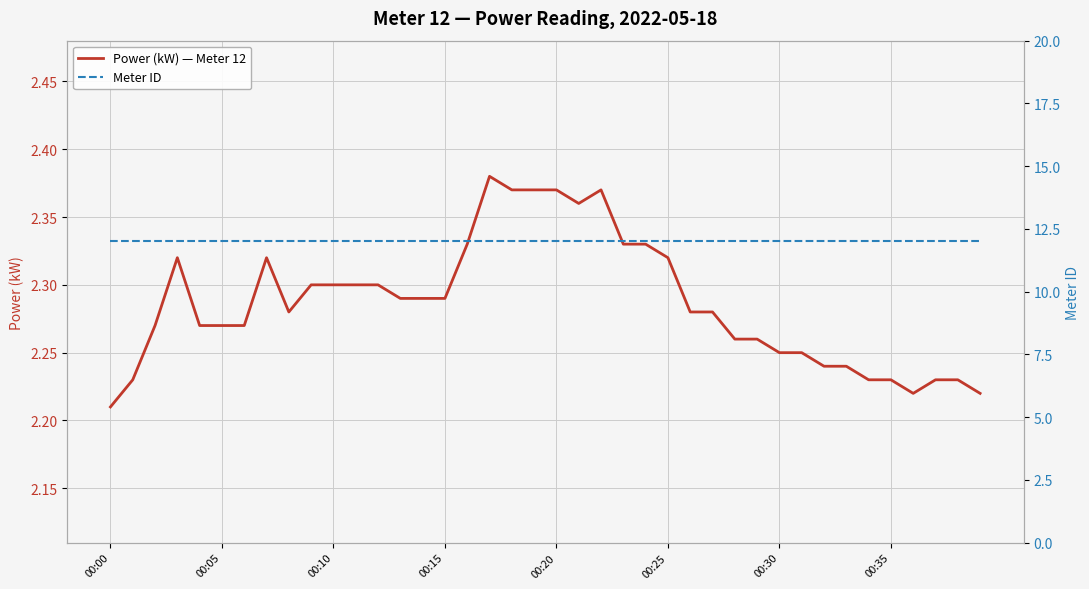

Which series has the largest range (max minus min)?

Power (kW) — Meter 12